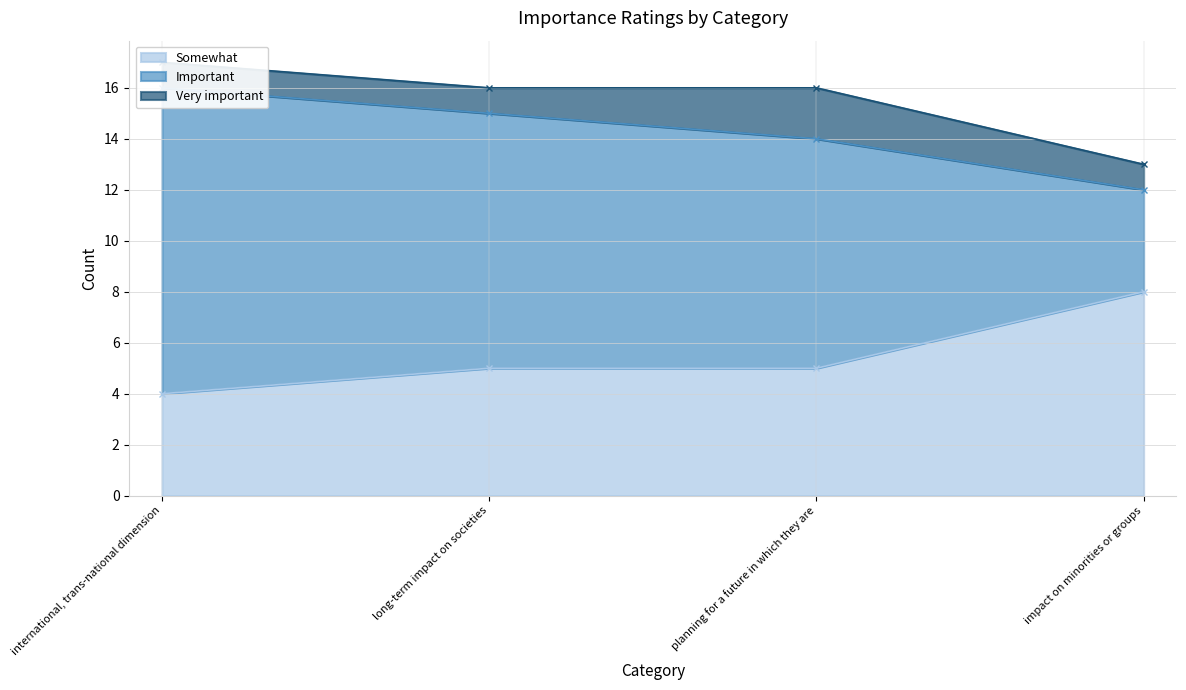

The Somewhat series shows 2 at international, trans-national dimension. True or false?

False